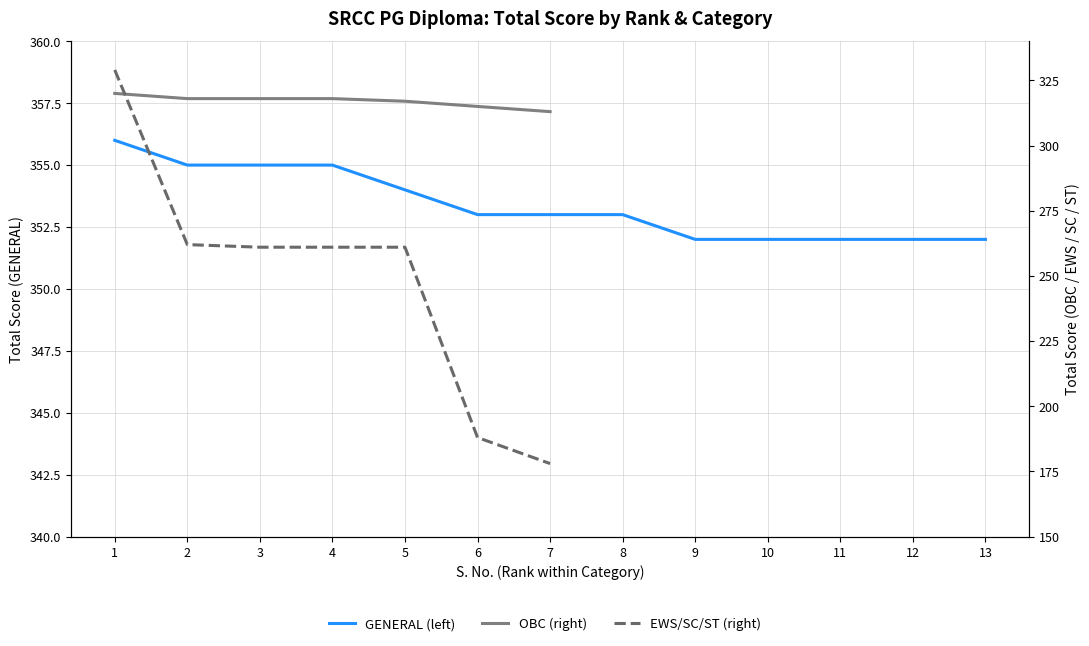

How many data points does each series have?

13